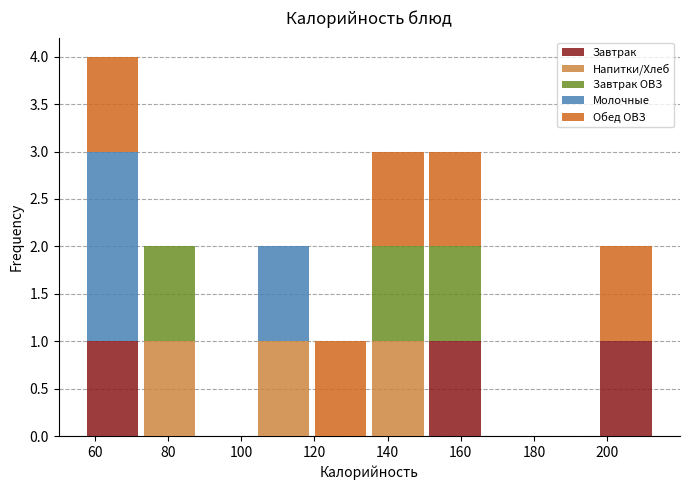

Which range on the x-axis has the tallest stacked bar (by total height)?

57.0 to 72.6